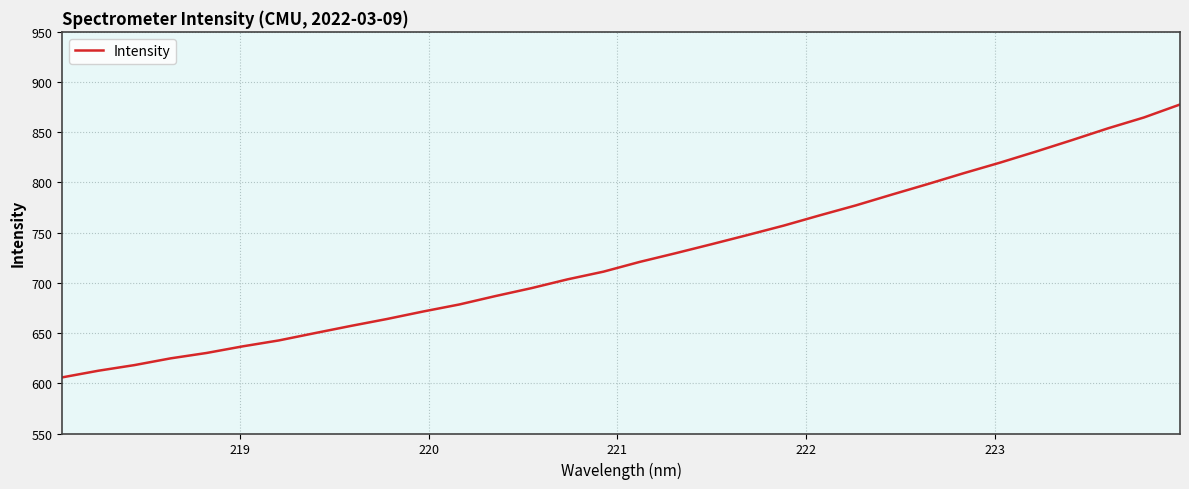

What is the difference between the maximum and minimum values?

271.7